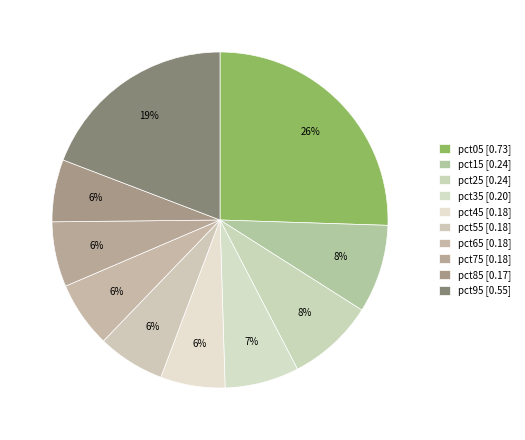

Count the number of slices in the pie.

10